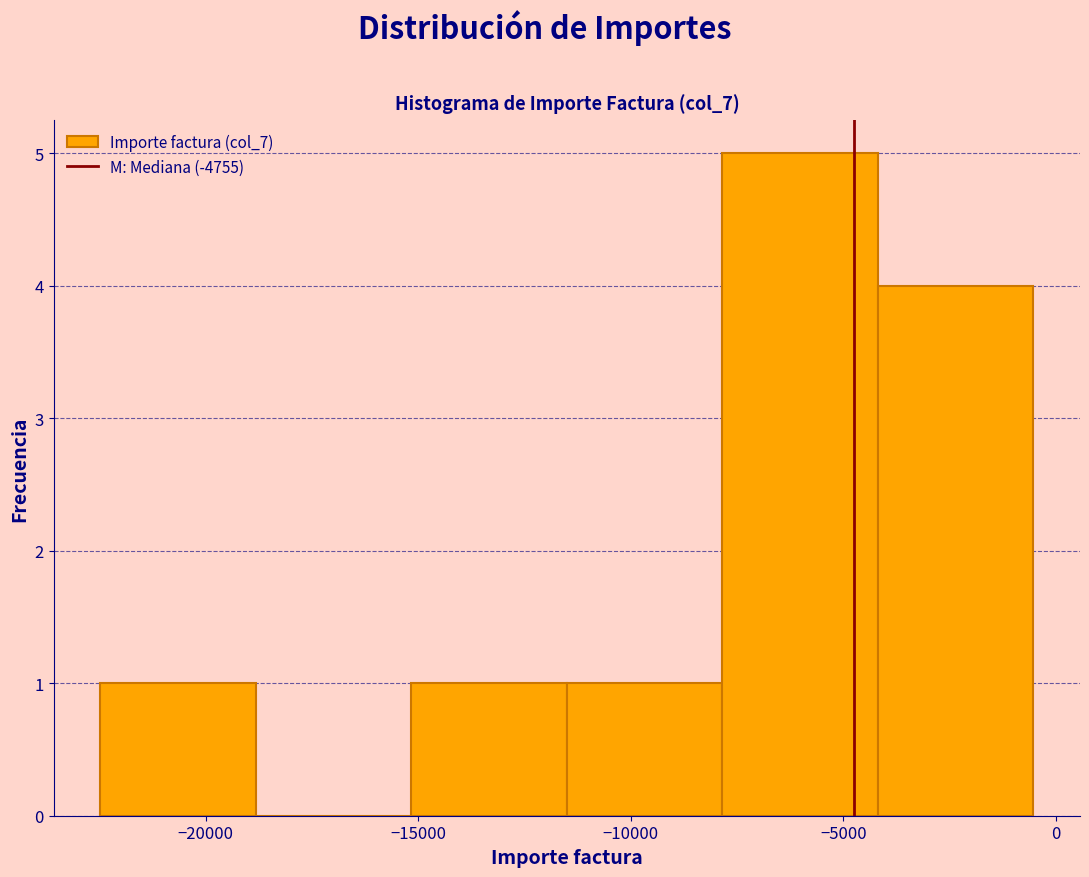

Over which range of the x-axis is the bar tallest?

-8000 to -4000